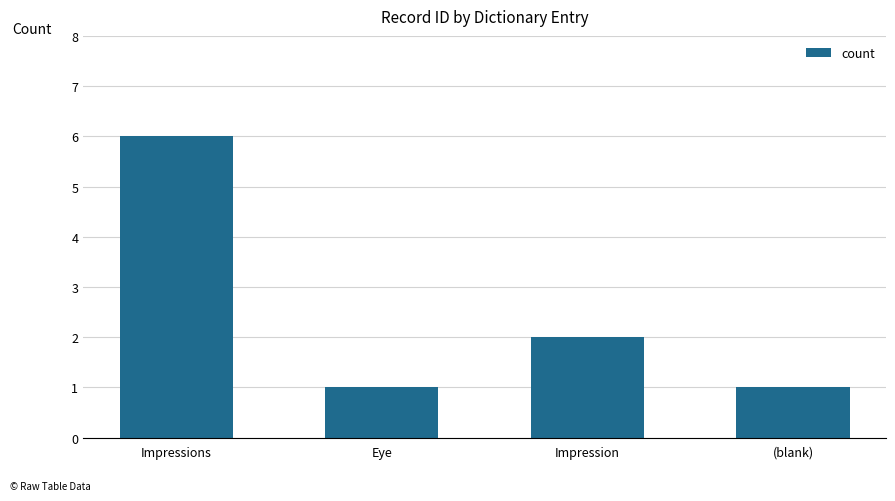

Reading left to right, transcribe all the data shown in this chart.

6	1	2	1